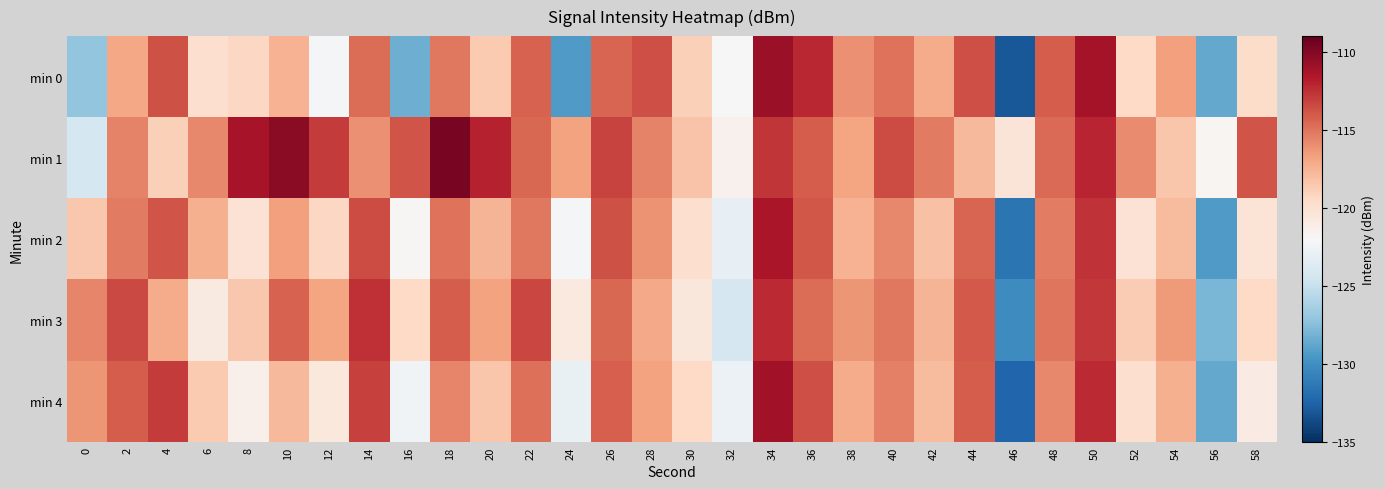

Reading left to right, extract all data points from this chart.

min 0: 0=-127.1	2=-117.0	4=-113.7	6=-119.8	8=-119.4	10=-117.5	12=-122.2	14=-114.8	16=-128.4	18=-115.2	20=-118.6	22=-114.3	24=-129.4	26=-114.4	28=-113.6	30=-118.9	32=-122.1	34=-110.8	36=-112.2	38=-116.1	40=-115.0	42=-117.1	44=-113.7	46=-133.1	48=-114.1	50=-111.2	52=-119.4	54=-116.6	56=-128.7	58=-119.6
min 1: 0=-124.3	2=-115.6	4=-118.9	6=-115.8	8=-111.3	10=-110.3	12=-112.9	14=-116.1	16=-113.8	18=-109.7	20=-112.0	22=-114.5	24=-116.8	26=-113.2	28=-115.6	30=-118.3	32=-121.4	34=-112.7	36=-114.1	38=-116.9	40=-113.5	42=-115.2	44=-117.8	46=-120.3	48=-114.6	50=-112.1	52=-115.9	54=-118.4	56=-121.7	58=-113.8
min 2: 0=-118.5	2=-115.2	4=-113.8	6=-117.4	8=-120.1	10=-116.7	12=-119.3	14=-113.5	16=-121.8	18=-114.9	20=-117.6	22=-115.1	24=-122.3	26=-113.7	28=-116.2	30=-119.8	32=-123.1	34=-111.4	36=-113.9	38=-117.5	40=-115.8	42=-118.2	44=-114.4	46=-131.5	48=-115.3	50=-112.6	52=-120.1	54=-117.9	56=-129.4	58=-120.2
min 3: 0=-115.7	2=-113.4	4=-117.2	6=-120.8	8=-118.5	10=-114.3	12=-116.9	14=-112.5	16=-119.4	18=-114.1	20=-116.8	22=-113.3	24=-120.7	26=-114.5	28=-117.1	30=-120.5	32=-124.2	34=-112.3	36=-114.7	38=-116.3	40=-115.1	42=-117.6	44=-114.0	46=-130.2	48=-115.0	50=-112.8	52=-118.7	54=-116.5	56=-127.9	58=-119.4
min 4: 0=-116.3	2=-114.1	4=-112.9	6=-118.6	8=-121.3	10=-117.8	12=-120.6	14=-113.1	16=-122.5	18=-115.7	20=-118.4	22=-114.8	24=-123.0	26=-114.2	28=-116.8	30=-119.4	32=-122.8	34=-111.1	36=-113.6	38=-117.2	40=-115.5	42=-117.9	44=-114.1	46=-132.3	48=-115.8	50=-112.3	52=-119.8	54=-117.4	56=-128.7	58=-120.9